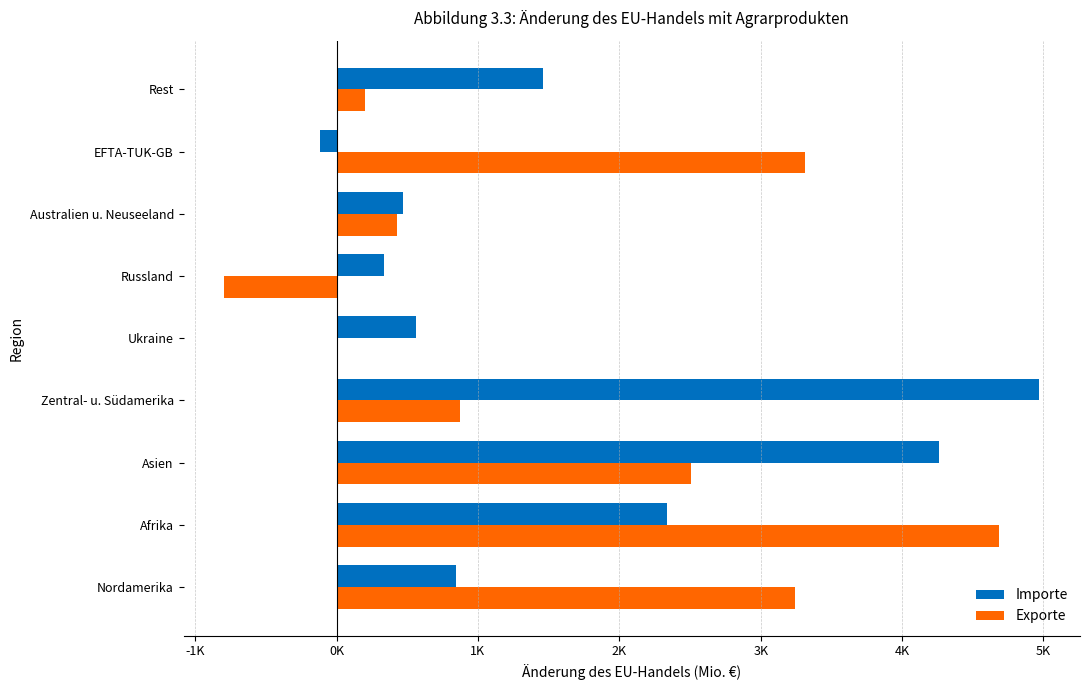

List the series in order of their peak value, lowest first.

Exporte, Importe